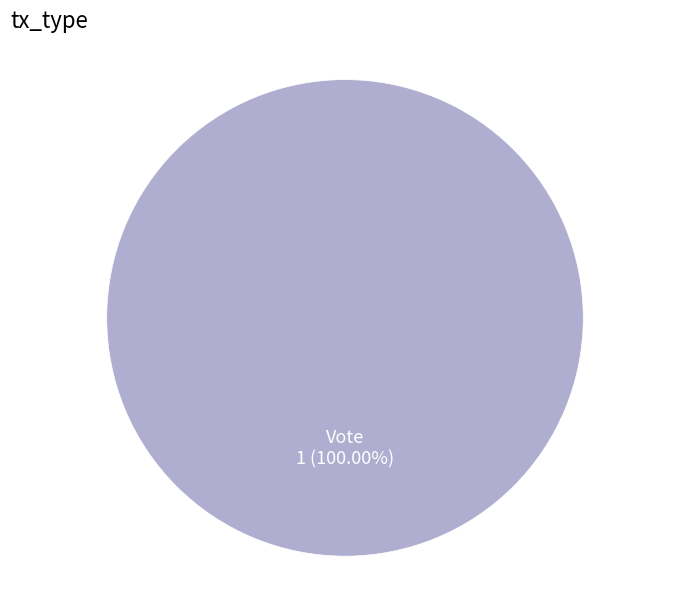

Does any single category account for the majority?

Yes